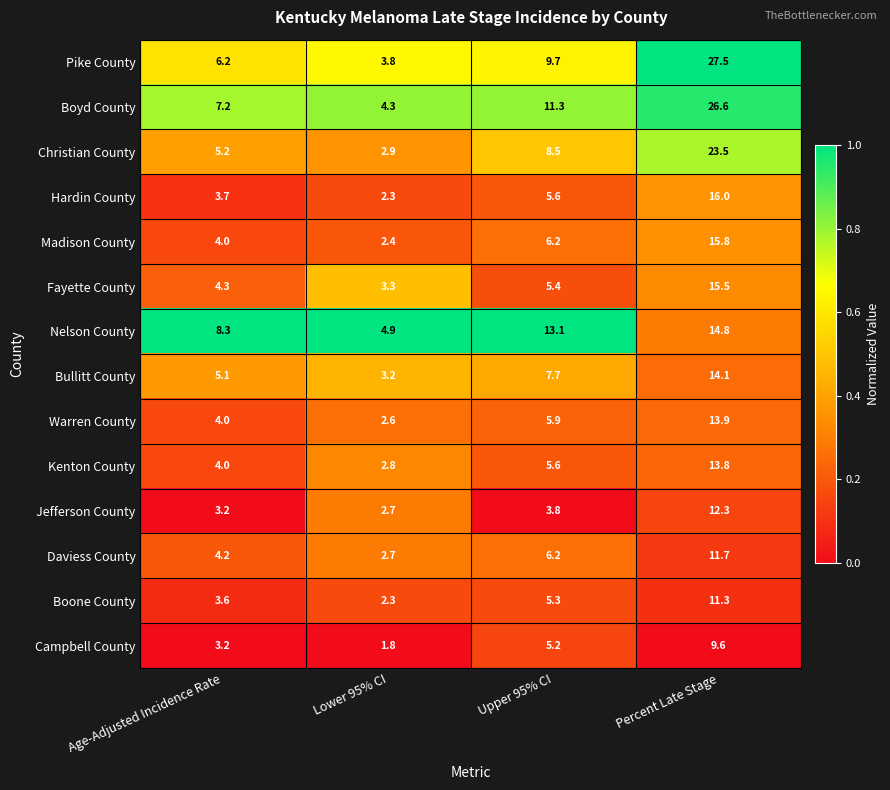

What is the average value of the Hardin County series?

6.9